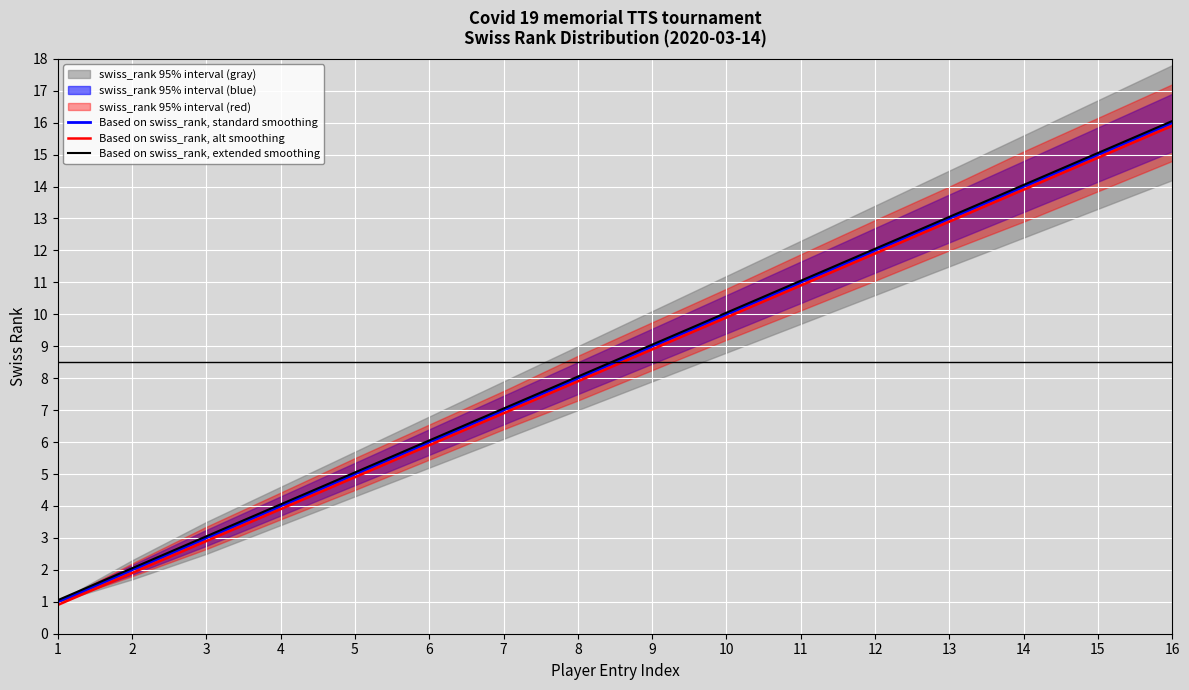

Is it true that Based on swiss_rank, extended smoothing equals 15.1 at 15?

True